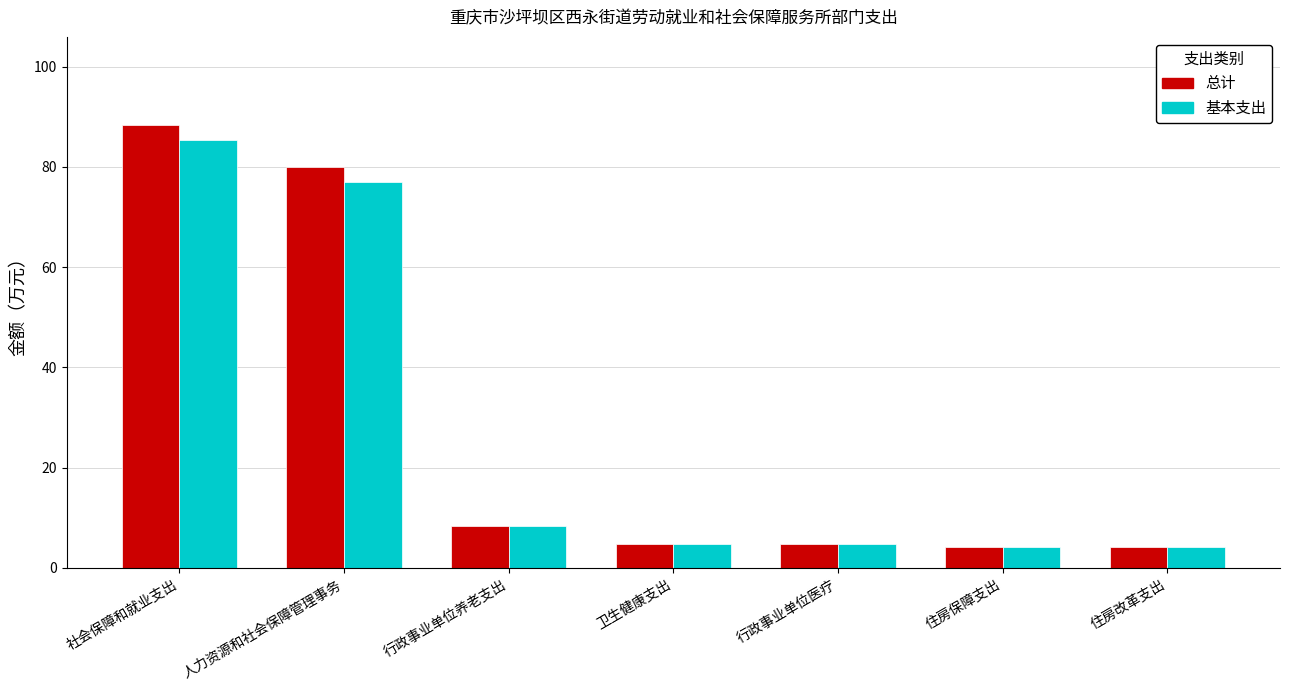

What is the total value across all series at 人力资源和社会保障管理事务?

157.0